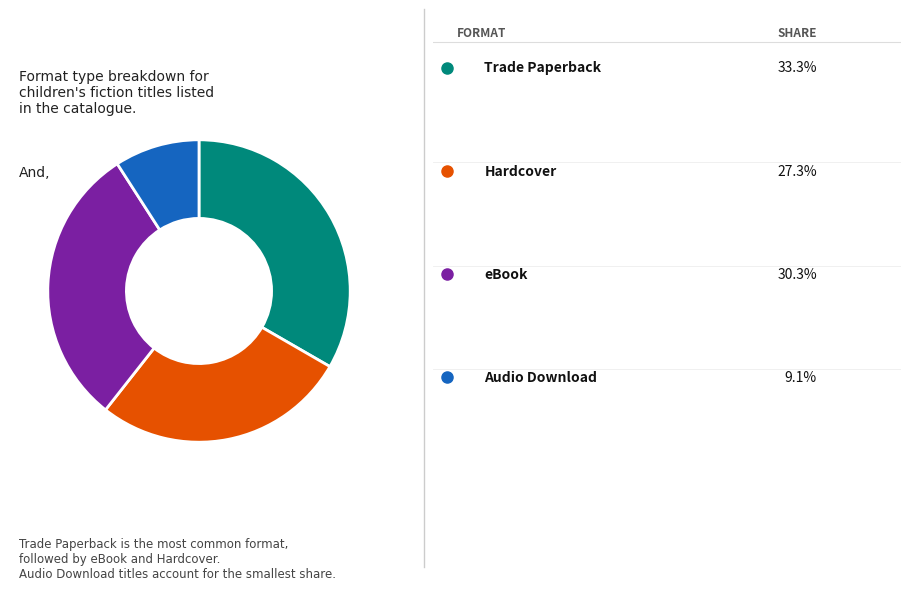

Is there a majority slice in this chart?

No